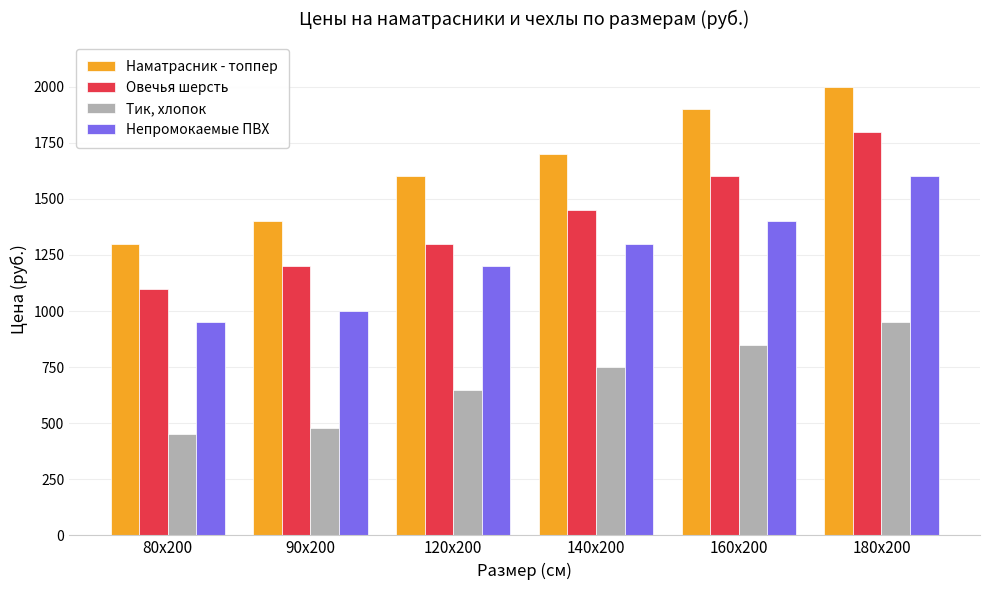

At 80х200, list the series in order from largest to smallest.

Наматрасник - топпер, Овечья шерсть, Непромокаемые ПВХ, Тик, хлопок